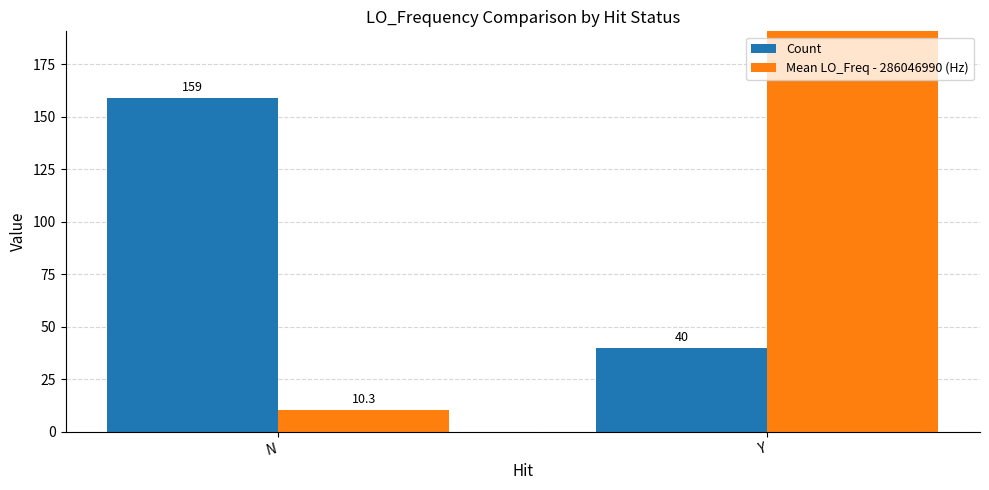

Which has a higher value, Y or N?

N